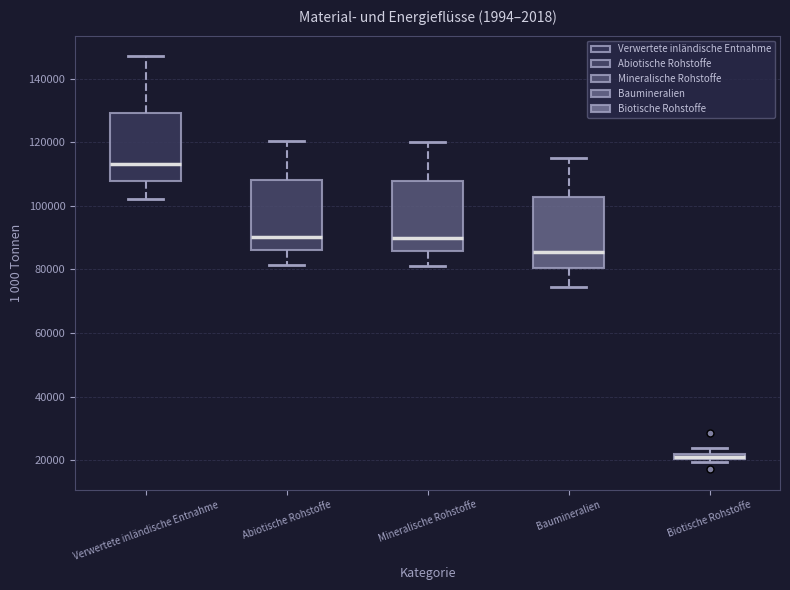

Where is the upper edge of the box for Abiotische Rohstoffe on the y-axis? The values are not printed on the chart, so give them approximately, as read against the axis.

108000